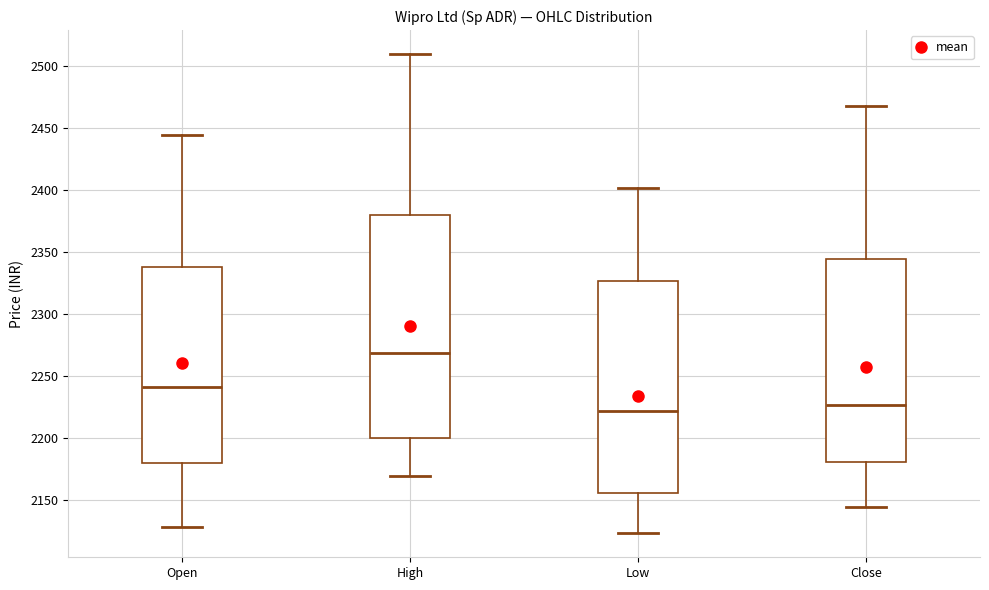

Reading left to right, read every box against the y-axis: the position of its median line, the range the box covers, and the ends of its whiskers. The values are not printed on the chart, so give them approximately, as read against the axis.

Open: median 2240, box 2180 to 2340, whiskers 2130 to 2445
High: median 2270, box 2200 to 2380, whiskers 2170 to 2510
Low: median 2220, box 2155 to 2325, whiskers 2125 to 2400
Close: median 2225, box 2180 to 2345, whiskers 2145 to 2470